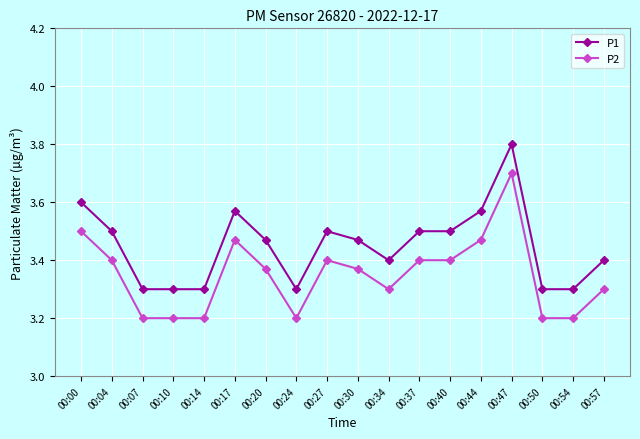

At which category is the sum across all series the highest?

00:47